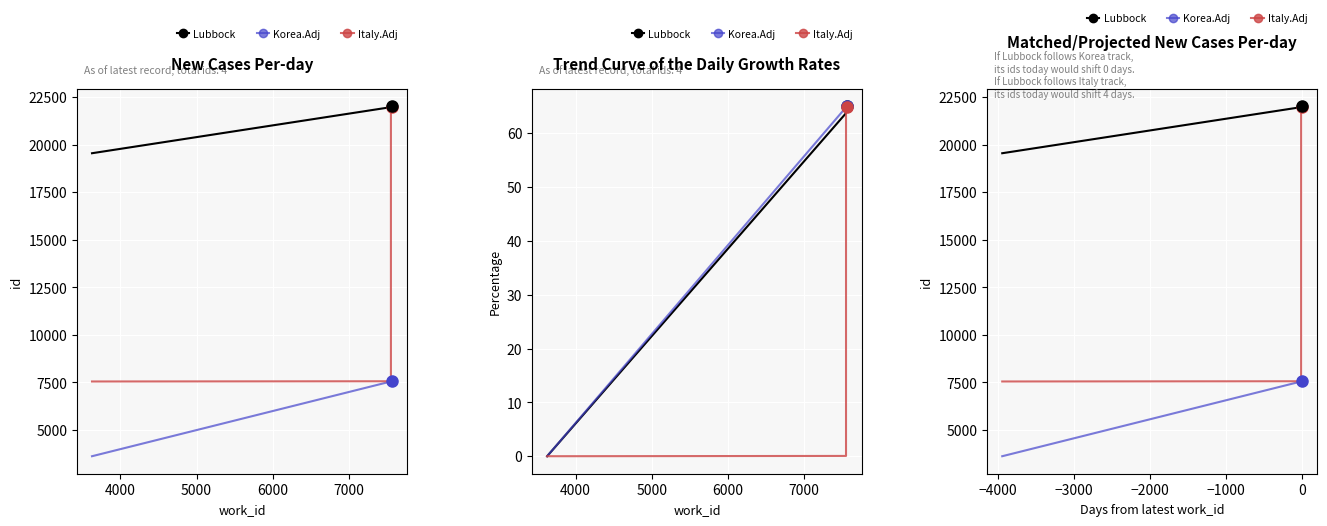

True or false: Korea.Adj and Lubbock cross at least once.

False